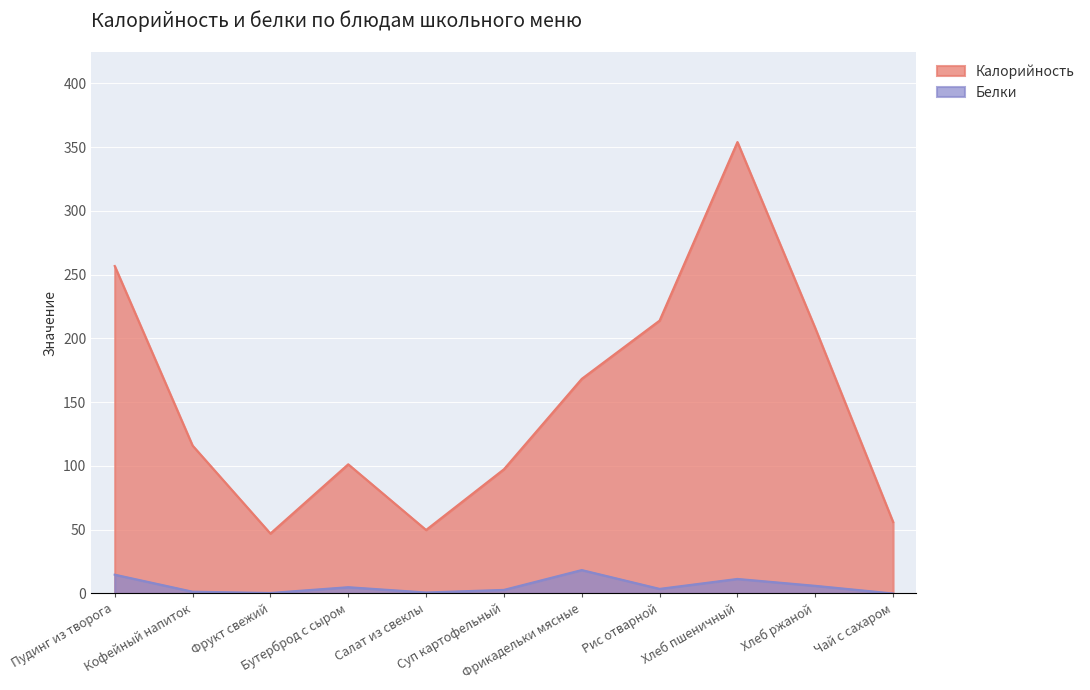

Reading right to left, list all the values displayed in this chart.

Калорийность: 56.0	208.0	354.0	214.0	168.3	97.4	49.8	101.3	47.0	116.0	256.8
Белки: 0.0	6.0	11.4	3.6	18.4	2.8	0.8	4.9	0.4	1.4	14.8